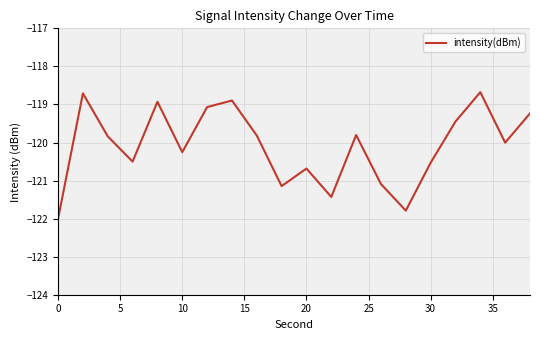

How many interior local valleys (lower than both neighbors) does the data have?

6